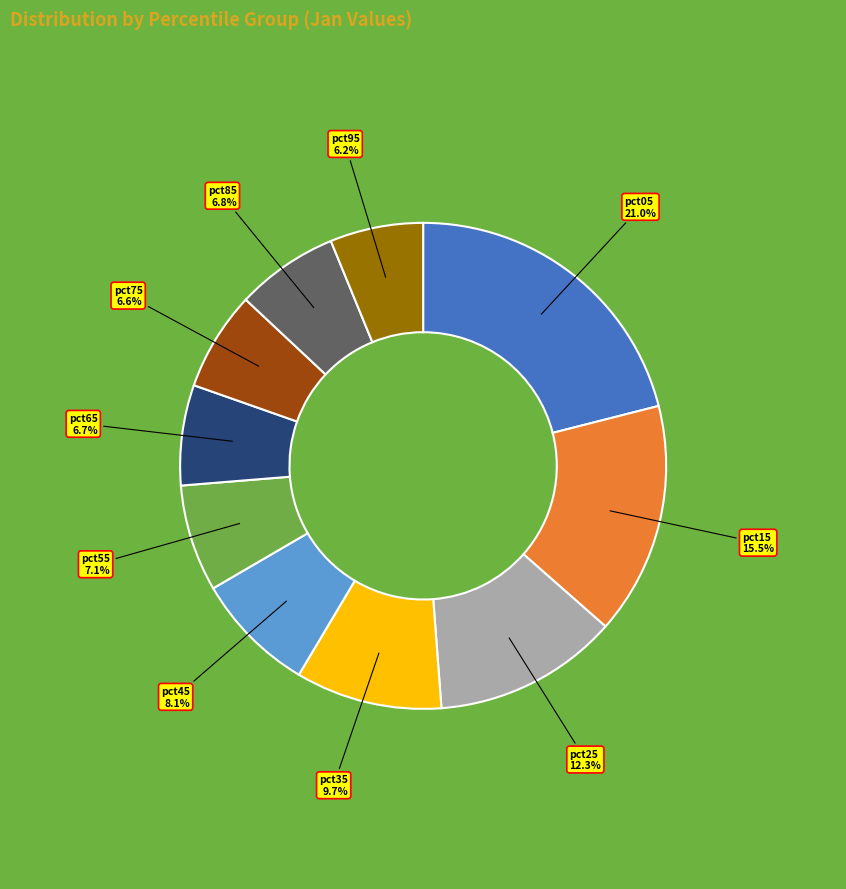

Approximately how many times larger is the value at pct15 15.5% compared to pct35 9.7%?

1.6